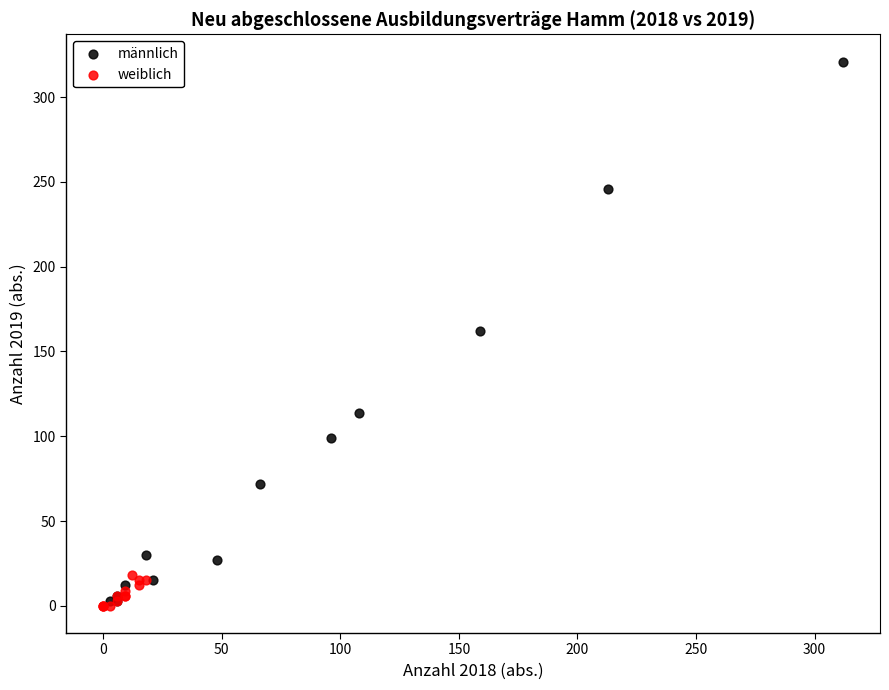

Which series reaches the maximum Y coordinate?

männlich